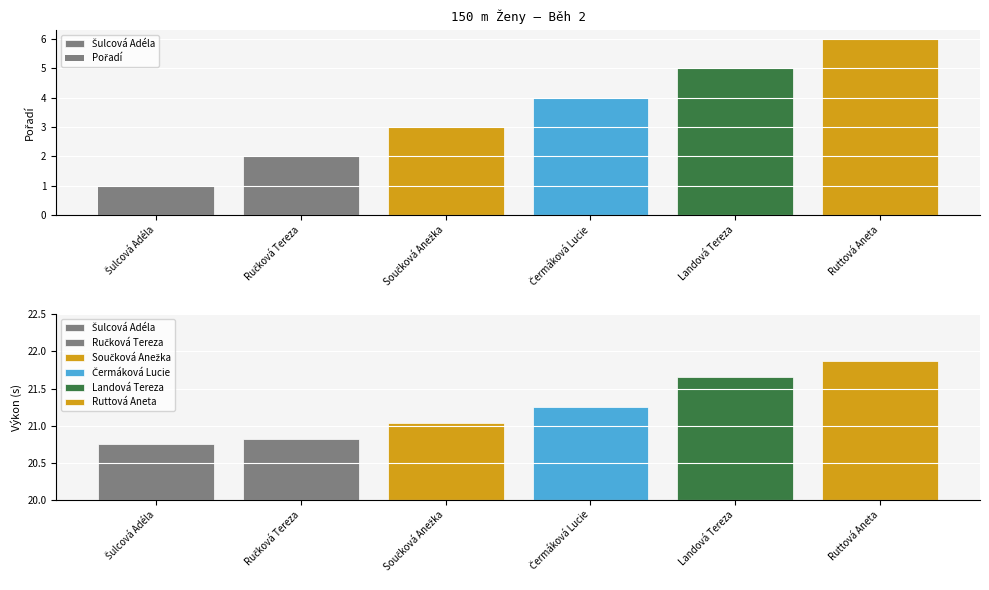

Where is Pořadí nearest to the value 3?

Součková Anežka